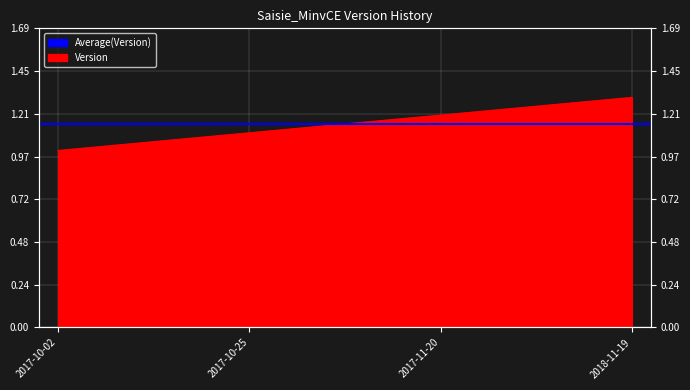

Rank the categories by value from lowest to highest.

2017-10-02, 2017-10-25, 2017-11-20, 2018-11-19